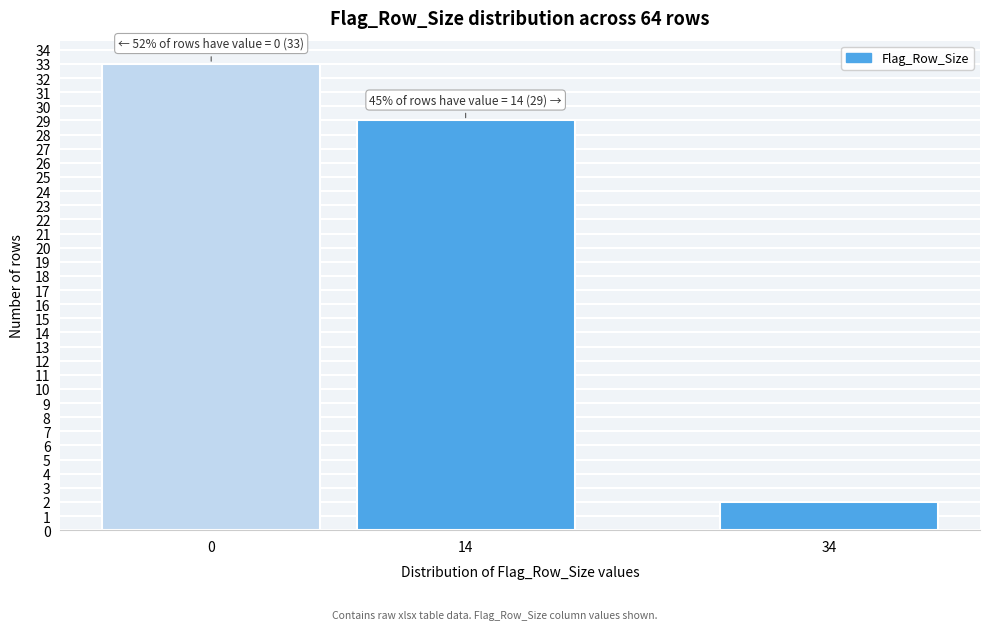

Reading right to left, extract all data points from this chart.

2	29	33